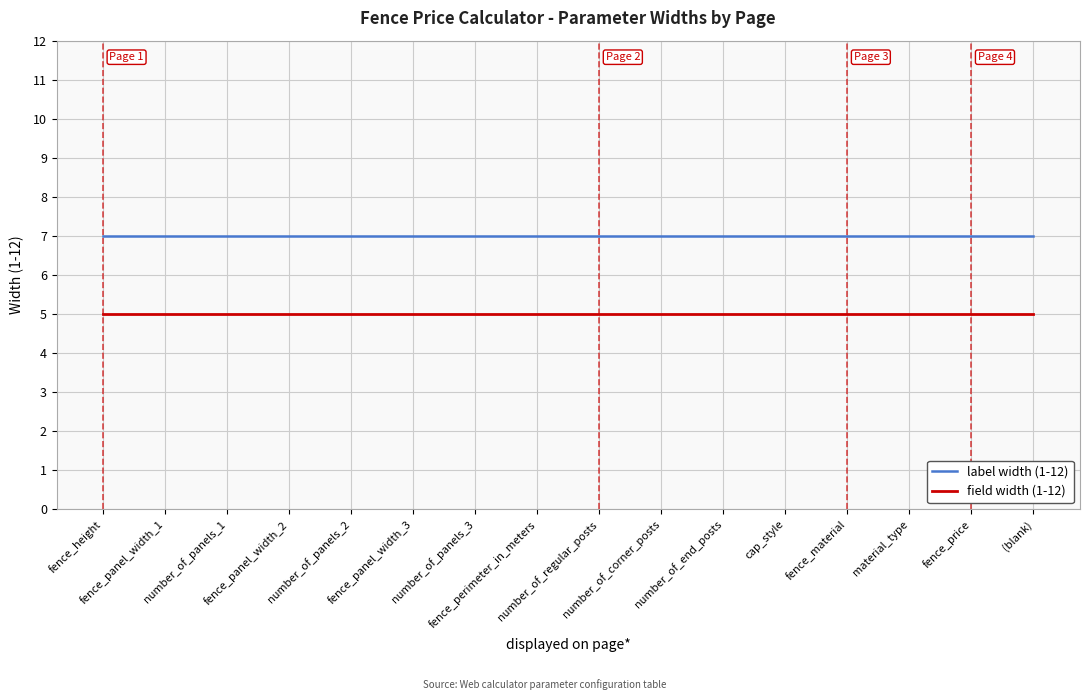

Reading left to right, transcribe all the data shown in this chart.

label width (1-12): fence_height=7	fence_panel_width_1=7	number_of_panels_1=7	fence_panel_width_2=7	number_of_panels_2=7	fence_panel_width_3=7	number_of_panels_3=7	fence_perimeter_in_meters=7	number_of_regular_posts=7	number_of_corner_posts=7	number_of_end_posts=7	cap_style=7	fence_material=7	material_type=7	fence_price=7	(blank)=7
field width (1-12): fence_height=5	fence_panel_width_1=5	number_of_panels_1=5	fence_panel_width_2=5	number_of_panels_2=5	fence_panel_width_3=5	number_of_panels_3=5	fence_perimeter_in_meters=5	number_of_regular_posts=5	number_of_corner_posts=5	number_of_end_posts=5	cap_style=5	fence_material=5	material_type=5	fence_price=5	(blank)=5